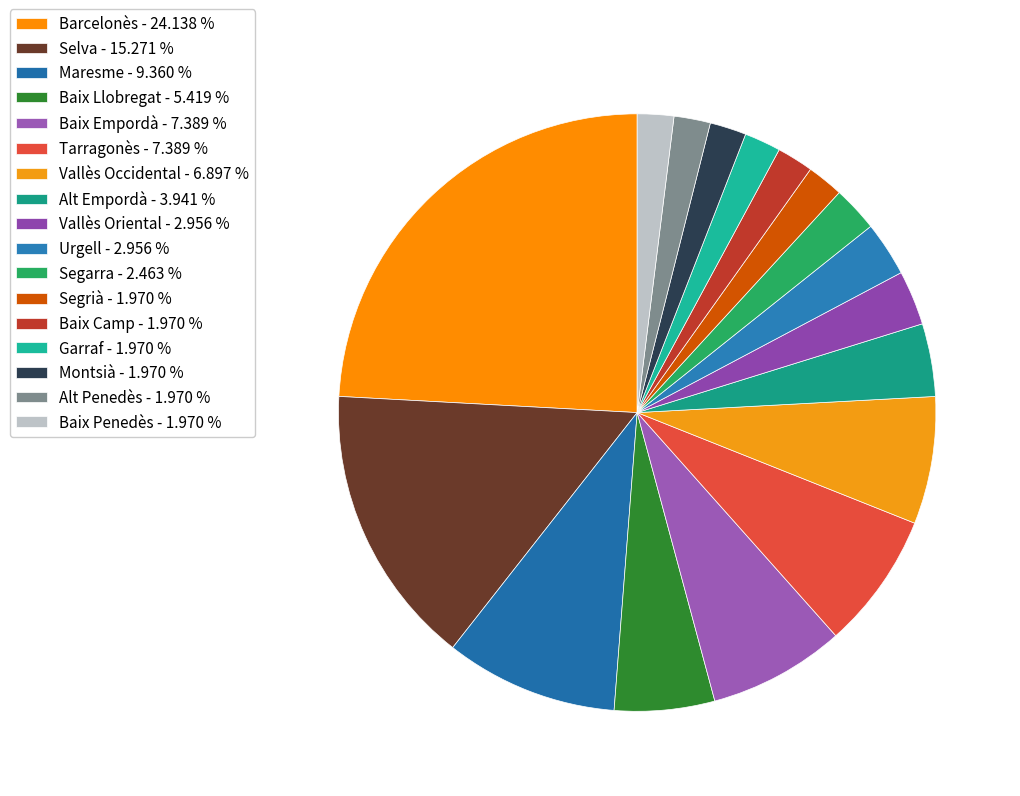

How many segments does this pie chart have?

17